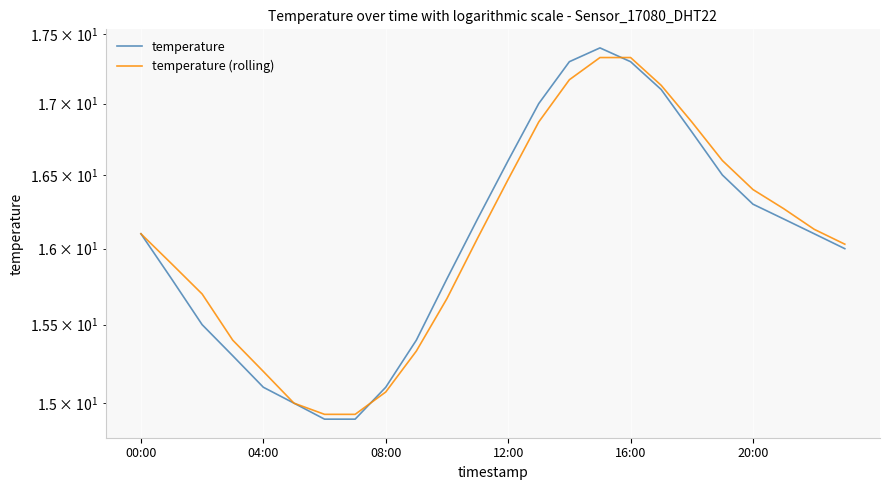

What is the difference between the temperature (rolling) values at 6 and 23?

1.1